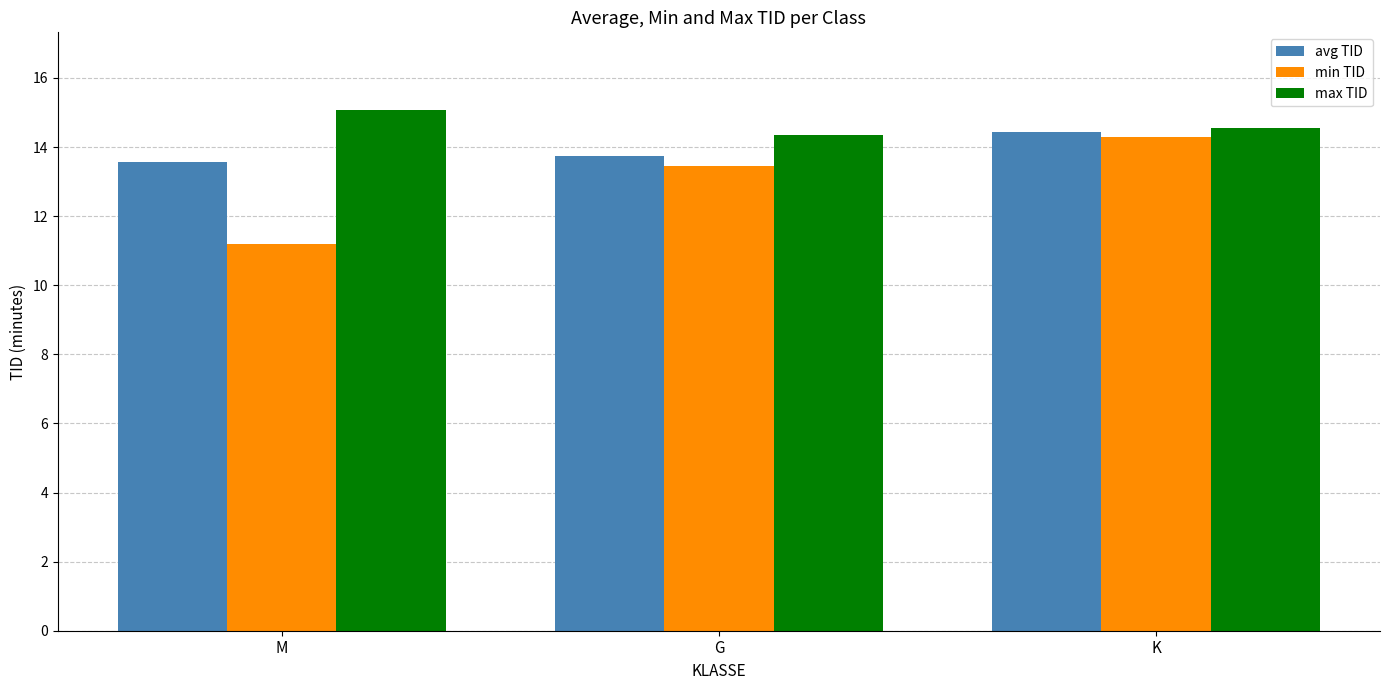

Which series has the largest range (max minus min)?

min TID